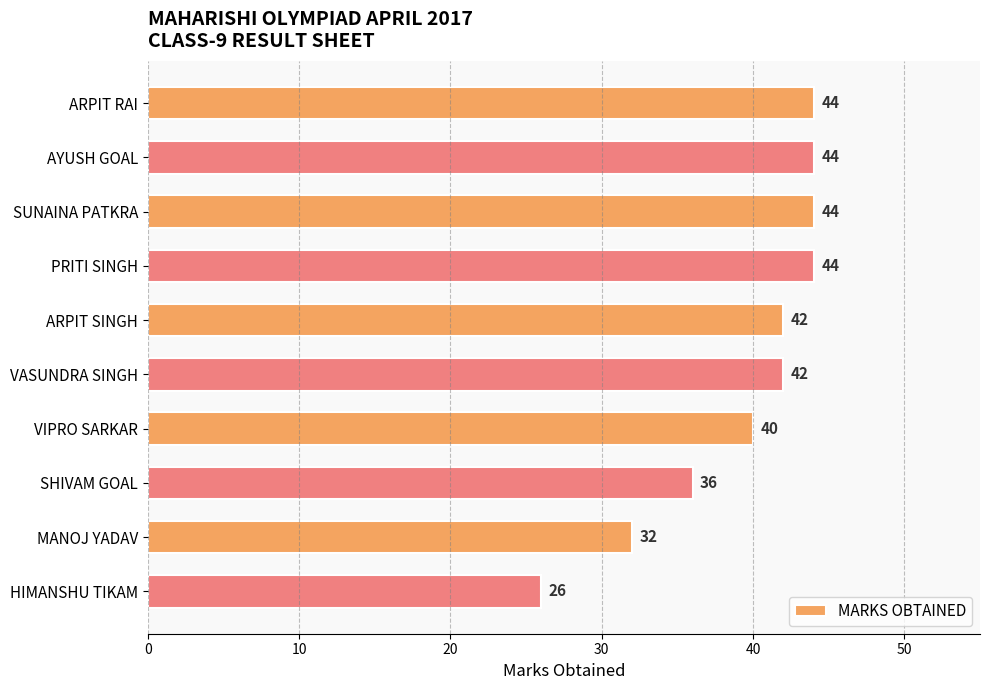

What is the value of the 1st bar from the top?

44